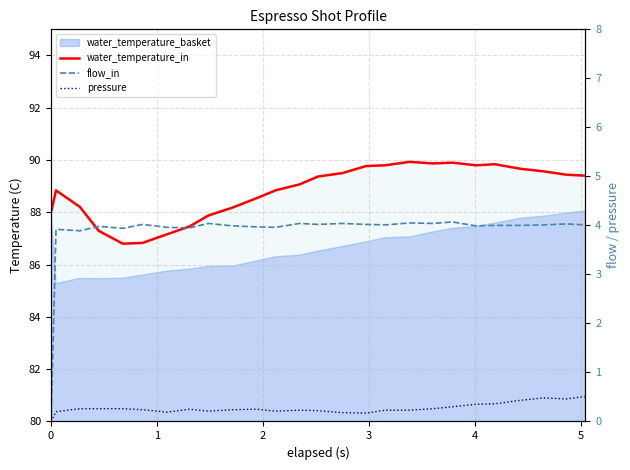

True or false: flow_in and pressure cross at least once.

False